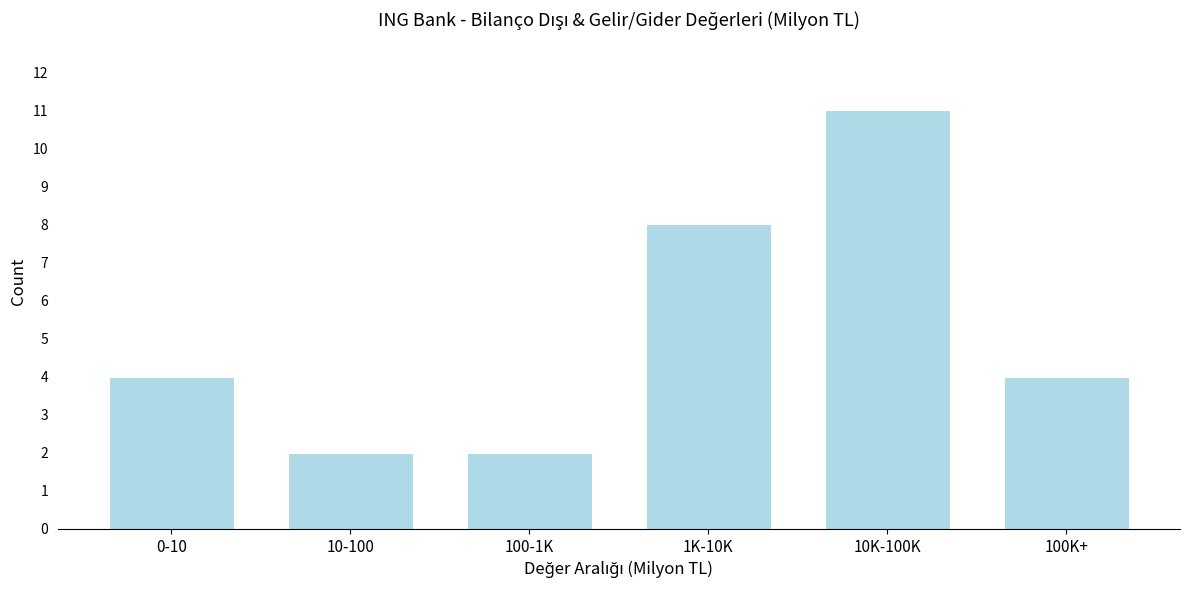

Reading left to right, extract all data points from this chart.

0-10=4	10-100=2	100-1K=2	1K-10K=8	10K-100K=11	100K+=4